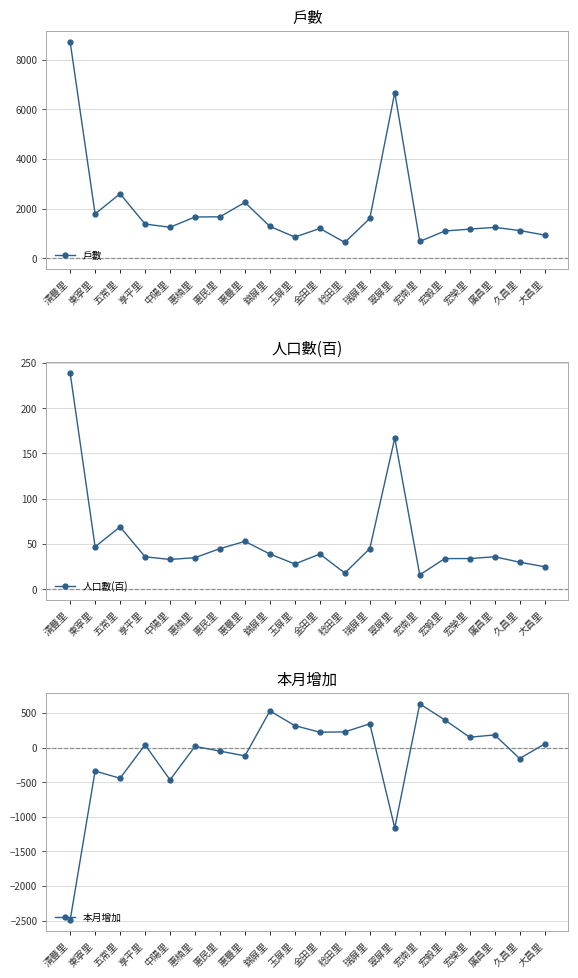

List the labels in order of 人口數(百) value, largest first.

清豐里, 翠屏里, 五常里, 惠豐里, 東寧里, 惠民里, 瑞屏里, 錦屏里, 金田里, 享平里, 廣昌里, 惠楠里, 宏毅里, 宏榮里, 中陽里, 久昌里, 玉屏里, 大昌里, 稔田里, 宏南里